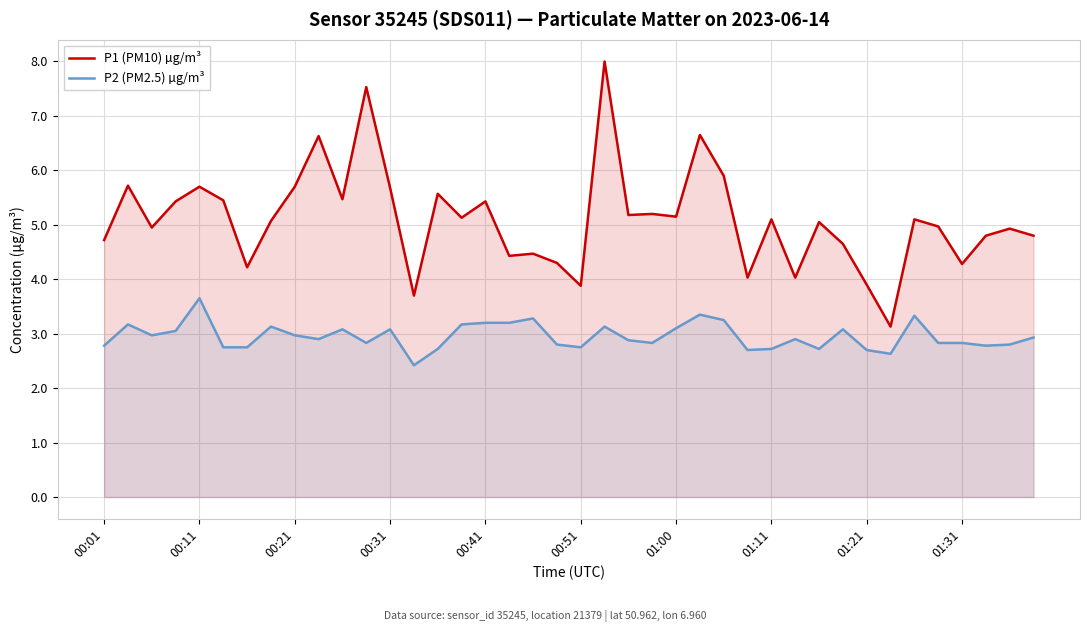

What is the sum of all P1 (PM10) µg/m³ values?

204.0